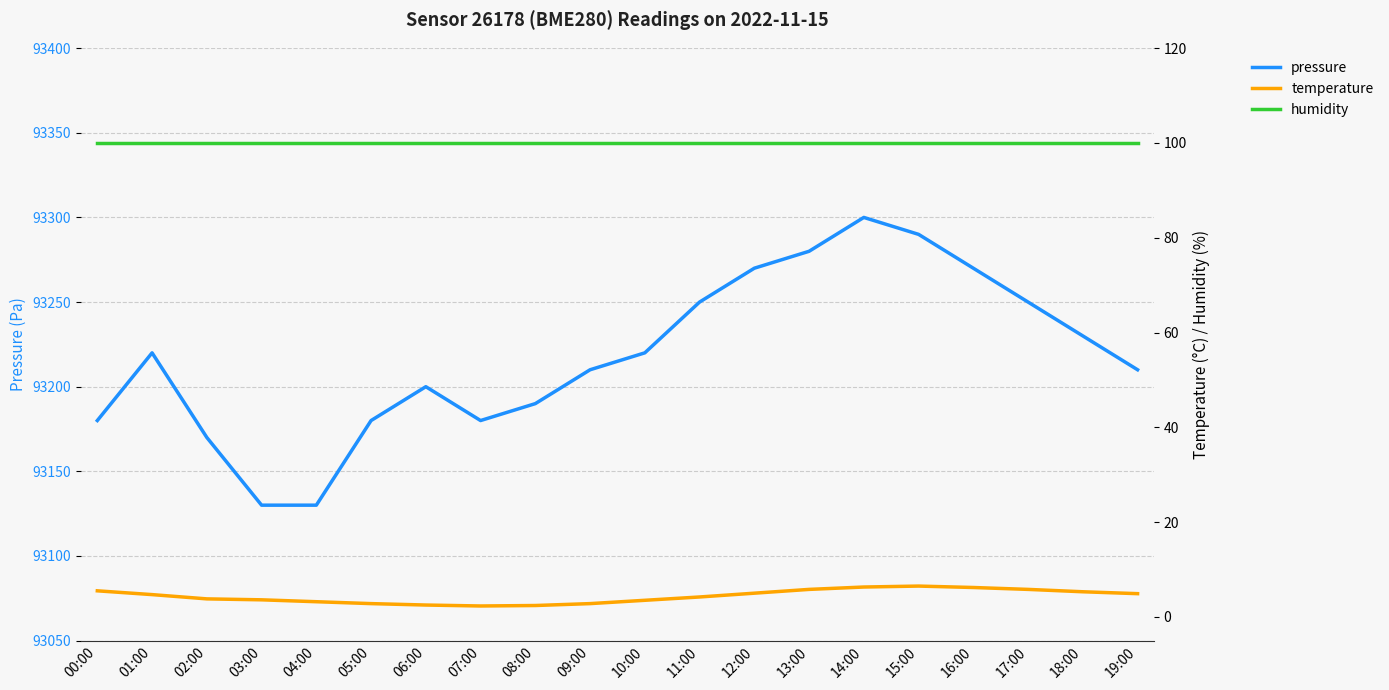

True or false: pressure has a value of 93300.0 at 14:00.

True